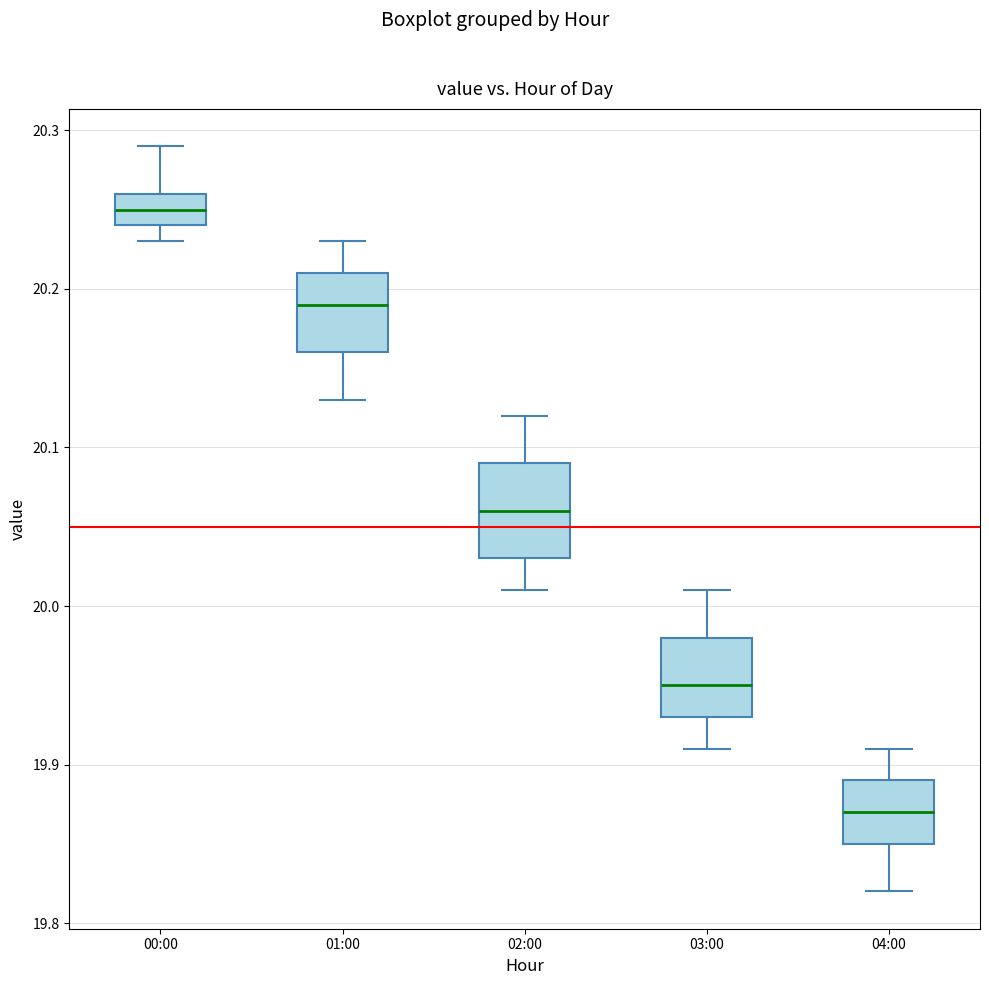

Where does the median line of the box for 03:00 sit on the y-axis? The values are not printed on the chart, so give them approximately, as read against the axis.

19.95